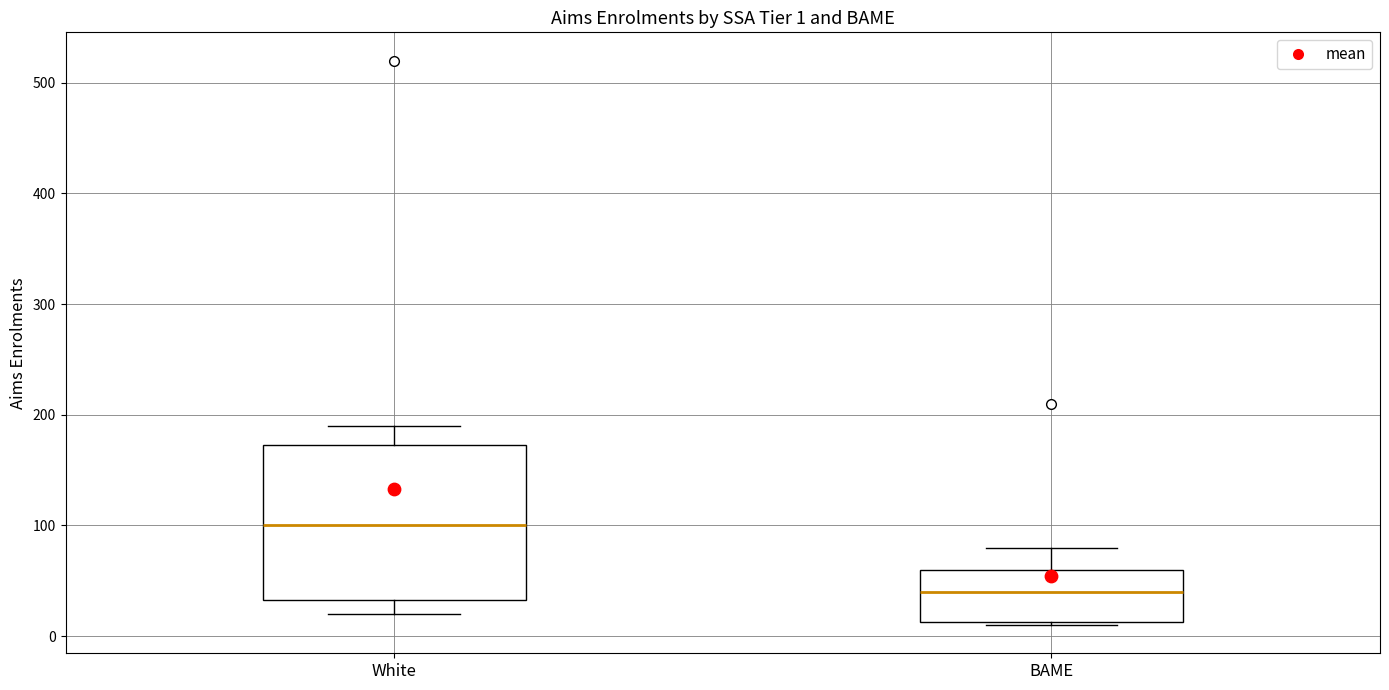

Which box's median line is the highest?

White